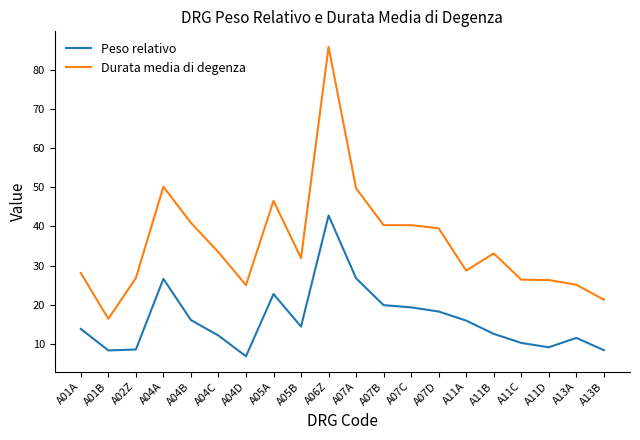

At A02Z, list the series in order from smallest to largest.

Peso relativo, Durata media di degenza